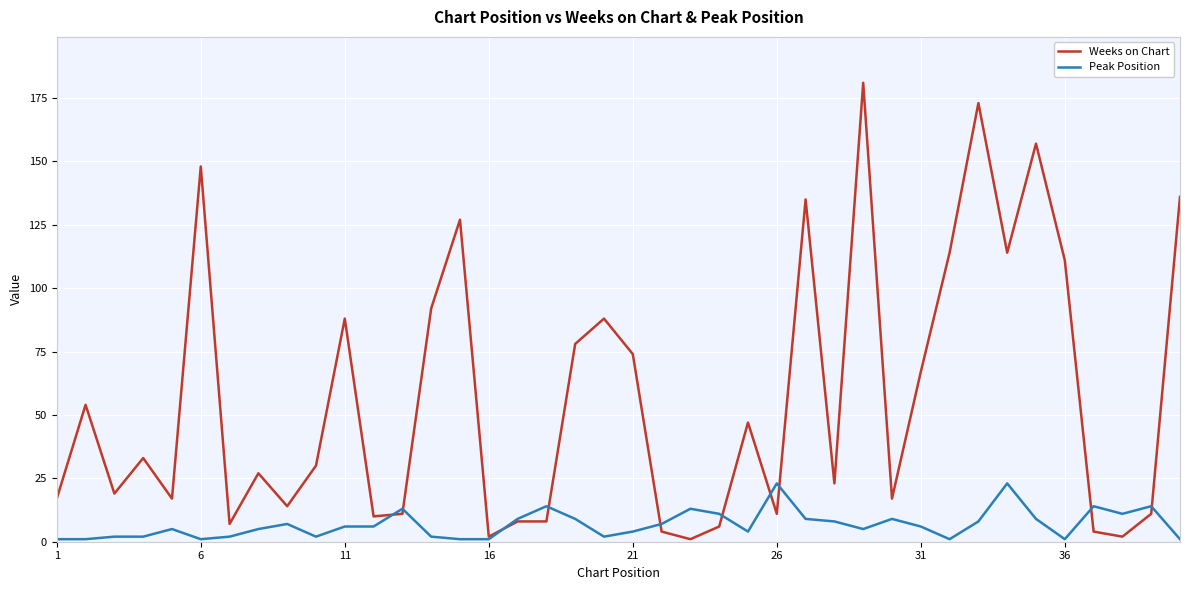

Rank the series by their maximum value, from lowest to highest.

Peak Position, Weeks on Chart